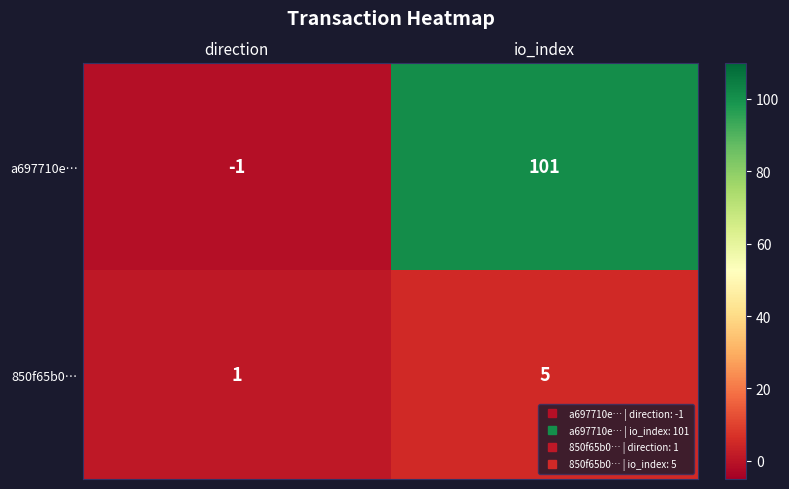

At which label is a697710e… closest to 50?

direction